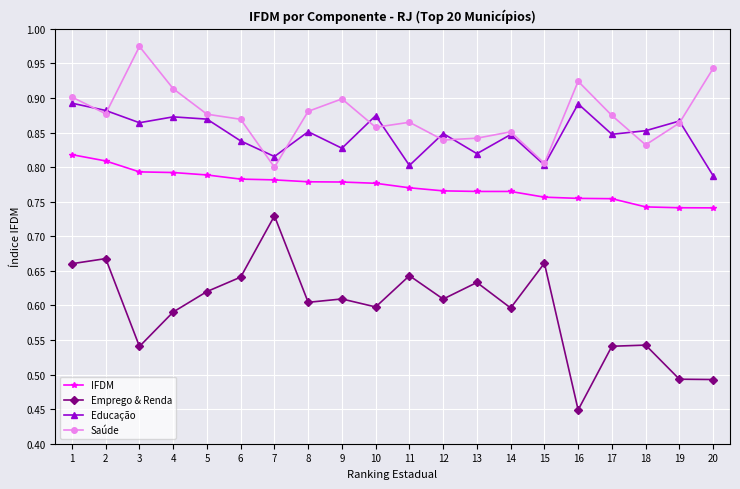

Is it true that IFDM equals 0.8 at 1?

True